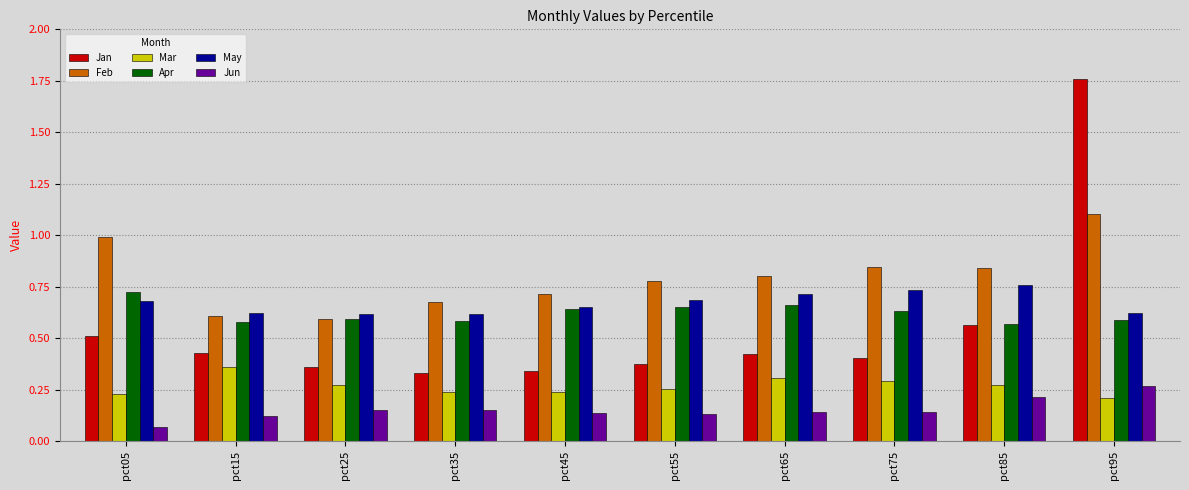

Is it true that May equals 0.3 at pct05?

False